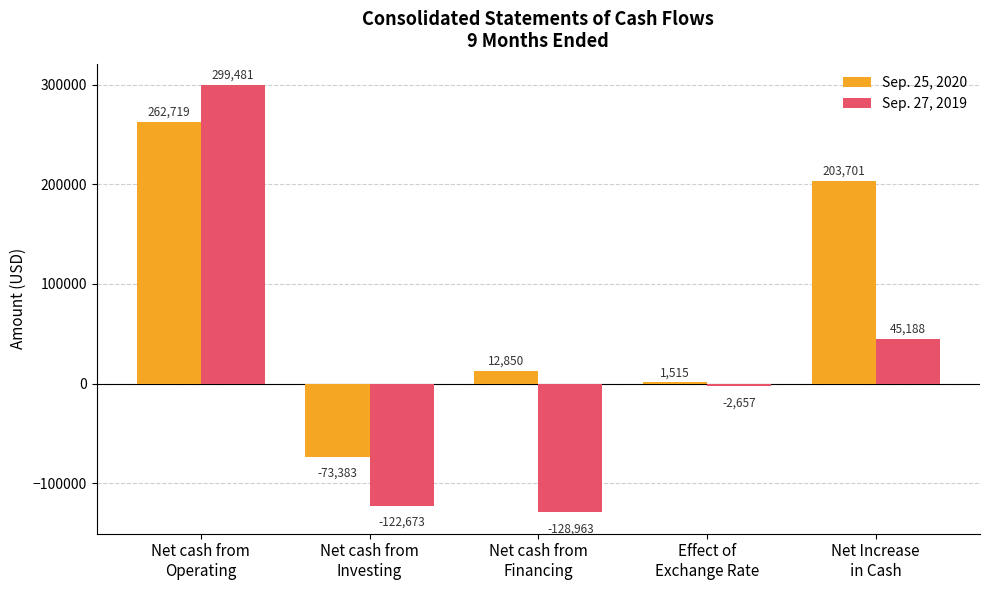

How many groups of bars are there?

5